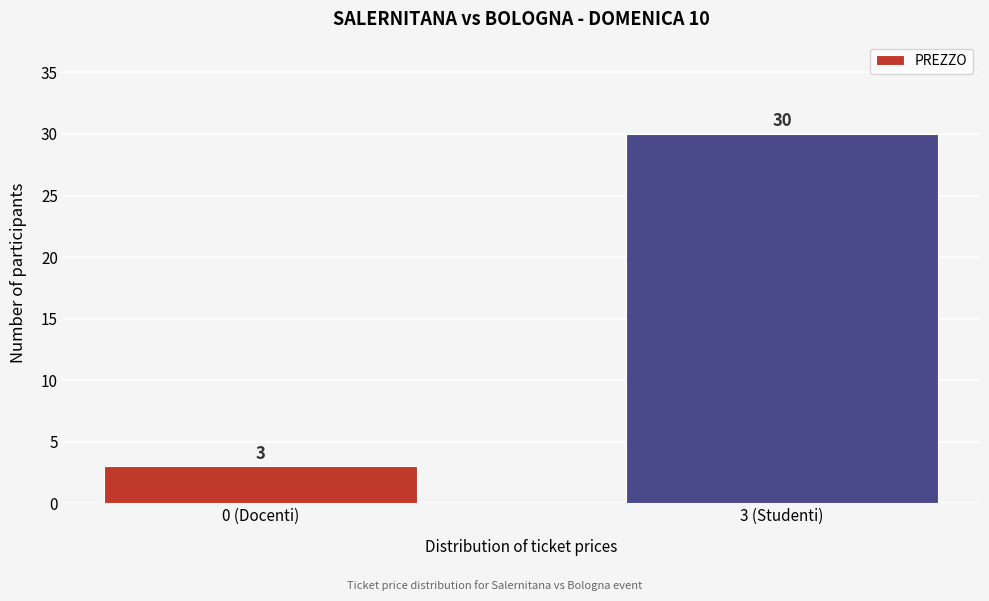

Reading left to right, transcribe all the data shown in this chart.

0 (Docenti)=3	3 (Studenti)=30